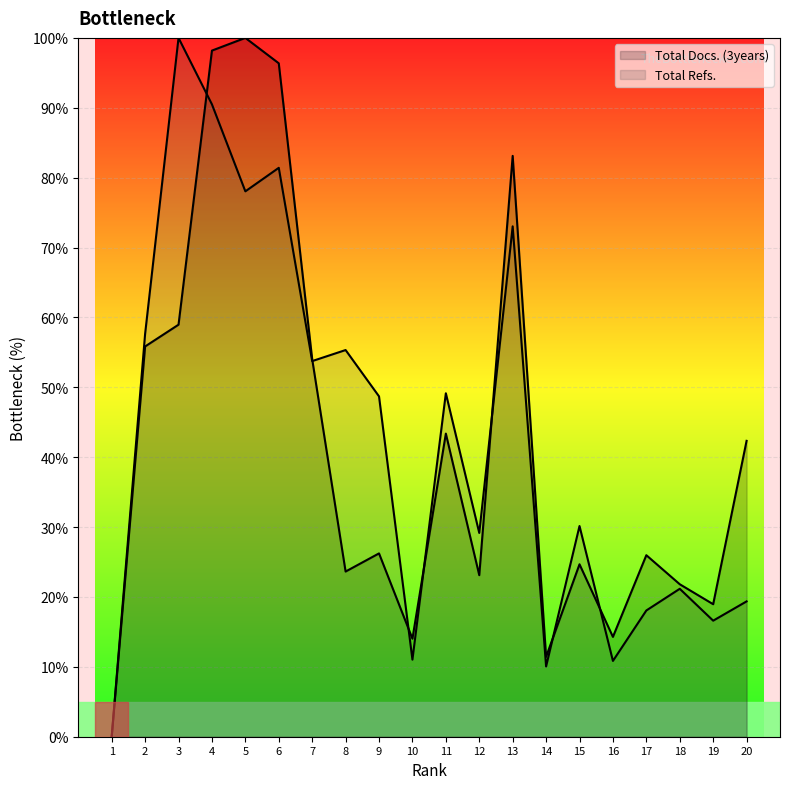

At 6, list the series in order from smallest to largest.

Total Refs., Total Docs. (3years)